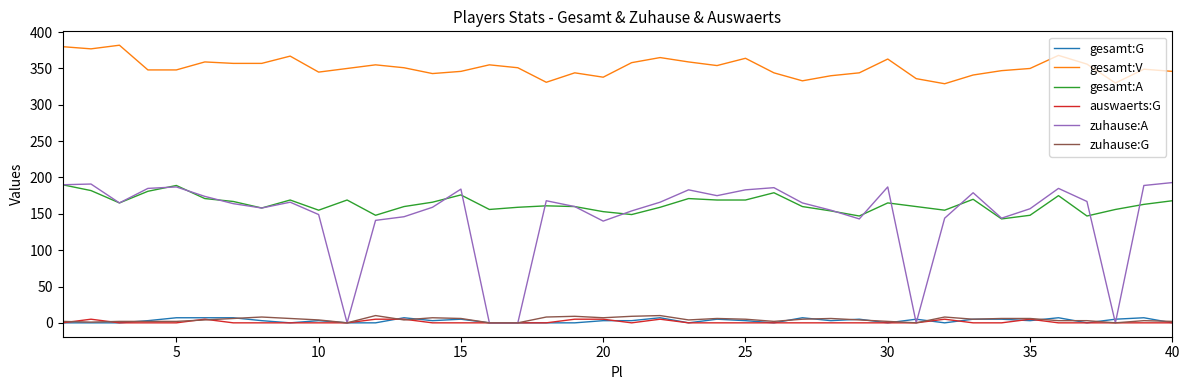

True or false: gesamt:V and zuhause:A cross at least once.

False